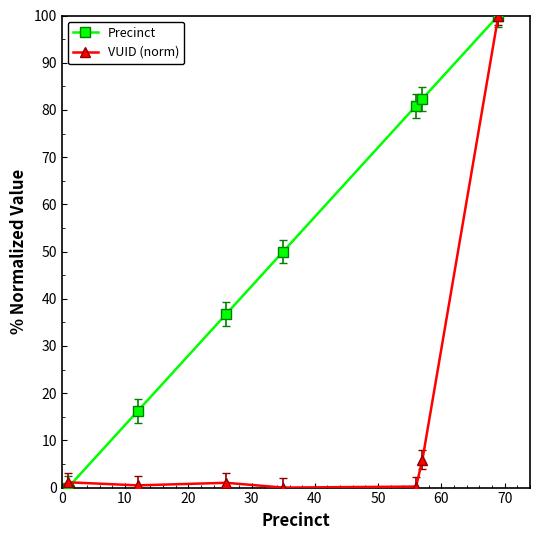

List the series in order of their overall mean, lowest first.

VUID (norm), Precinct